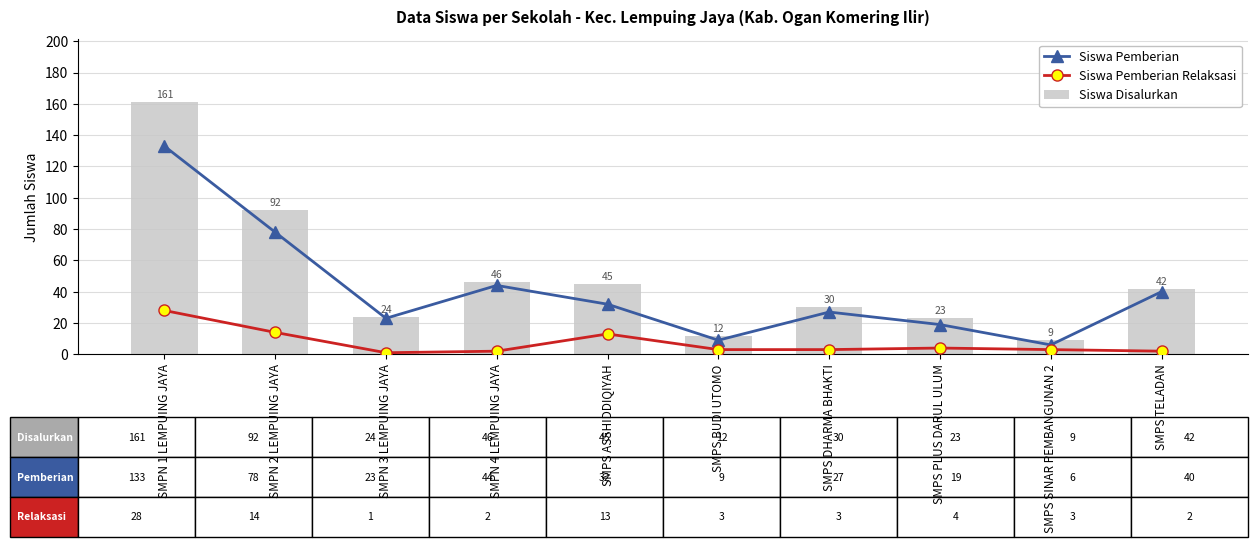

What is the sum of the Siswa Disalurkan values at SMPS PLUS DARUL ULUM and SMPS DHARMA BHAKTI?

53